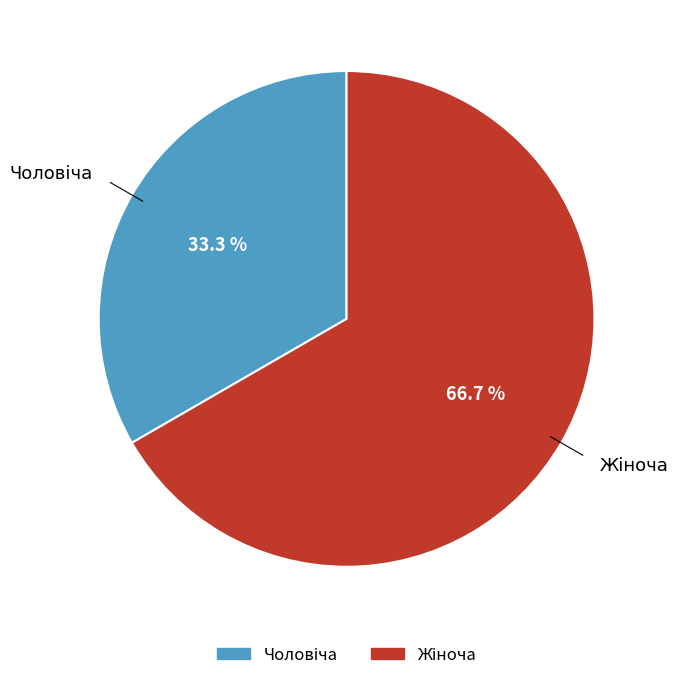

To the nearest percent, what is the difference between the largest and smallest slice percentages?

33%